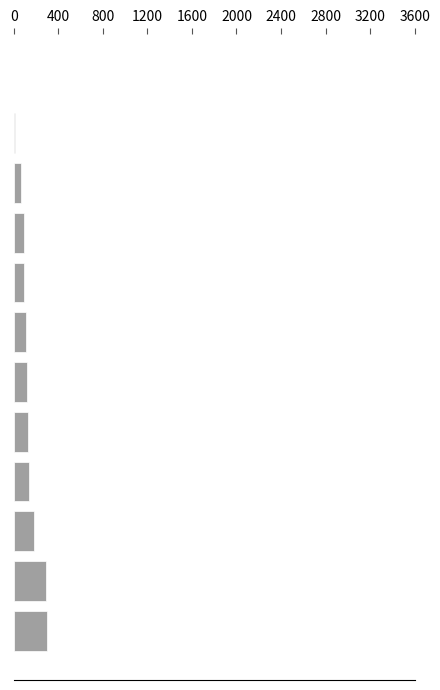

Are the bars grouped side by side (vs. stacked)?

No